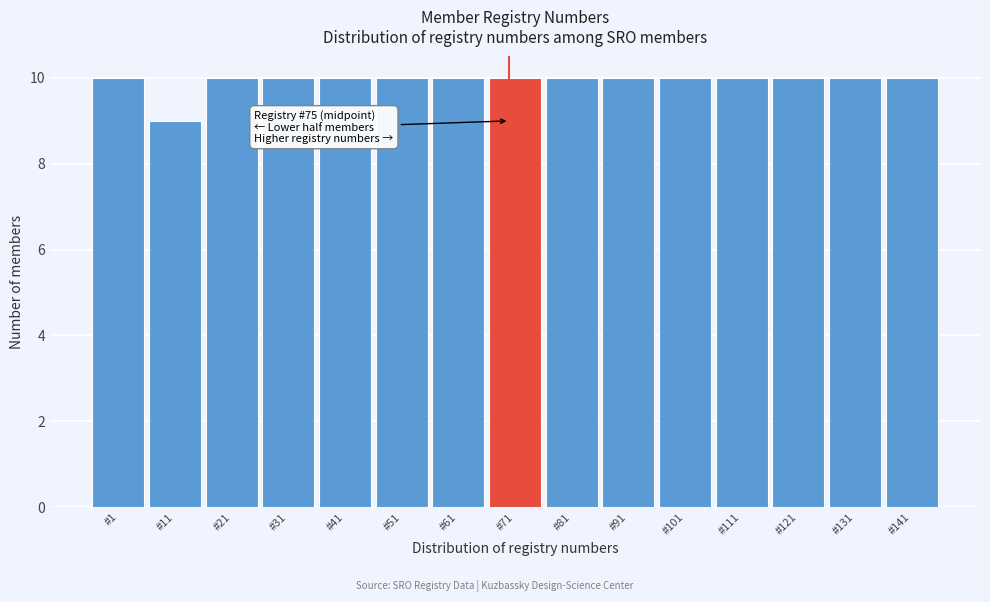

Reading left to right, list all the values displayed in this chart.

10	9	10	10	10	10	10	10	10	10	10	10	10	10	10